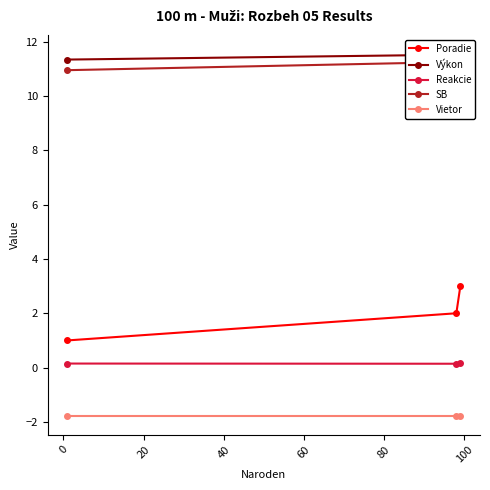

What is the value of the Vietor point at the 3rd from the left?

-1.8